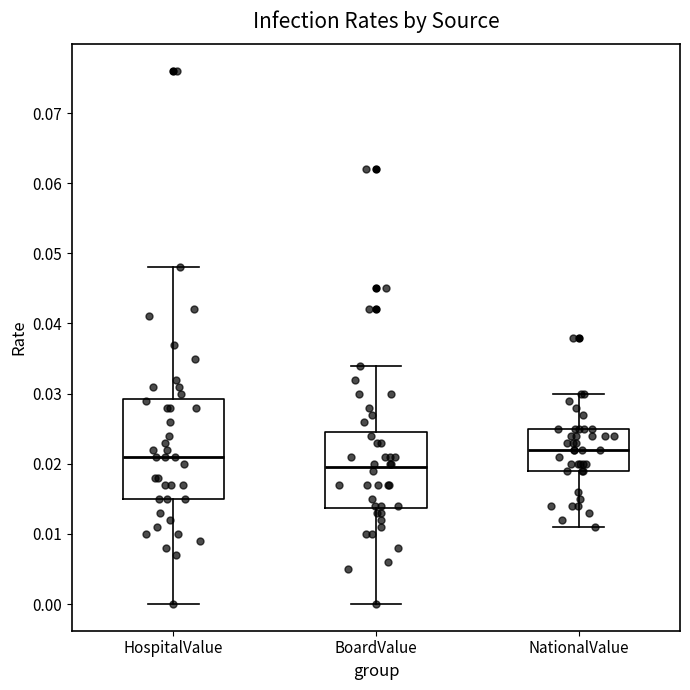

Reading left to right, read every box against the y-axis: the position of its median line, the range the box covers, and the ends of its whiskers. The values are not printed on the chart, so give them approximately, as read against the axis.

HospitalValue: median 0.021, box 0.015 to 0.029, whiskers 0.000 to 0.048
BoardValue: median 0.020, box 0.014 to 0.025, whiskers 0.000 to 0.034
NationalValue: median 0.022, box 0.019 to 0.025, whiskers 0.011 to 0.030